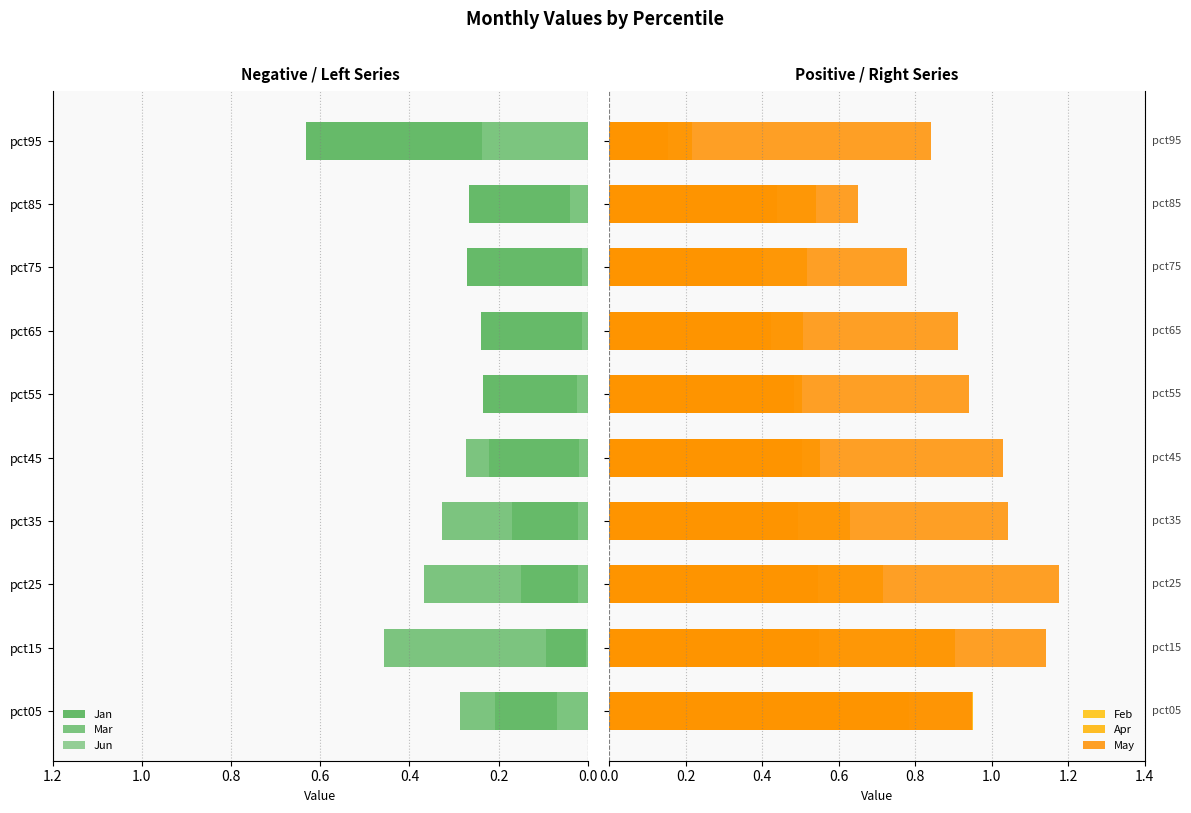

What is the value of the Apr bar at the 7th from the left?

0.4